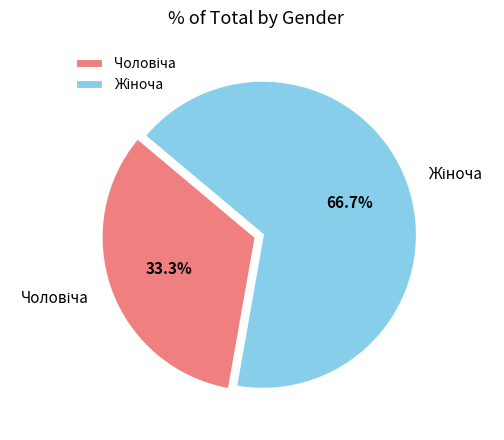

Is there a majority slice in this chart?

Yes